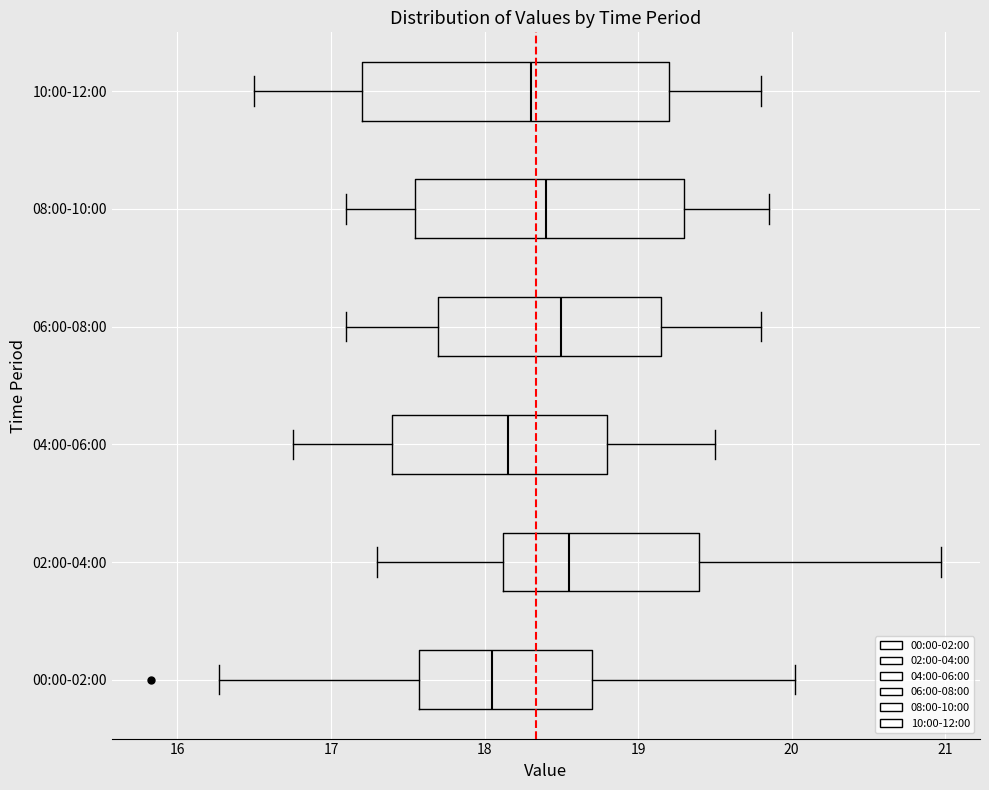

Reading bottom to top, transcribe this box plot: for each box, give where its median line is, the range the box spans, and where its two whiskers end, as read against the x-axis. The values are not printed on the chart, so give them approximately, as read against the axis.

00:00-02:00: median 18.1, box 17.6 to 18.7, whiskers 16.3 to 20.0
02:00-04:00: median 18.6, box 18.1 to 19.4, whiskers 17.3 to 21.0
04:00-06:00: median 18.2, box 17.4 to 18.8, whiskers 16.8 to 19.5
06:00-08:00: median 18.5, box 17.7 to 19.2, whiskers 17.1 to 19.8
08:00-10:00: median 18.4, box 17.6 to 19.3, whiskers 17.1 to 19.9
10:00-12:00: median 18.3, box 17.2 to 19.2, whiskers 16.5 to 19.8